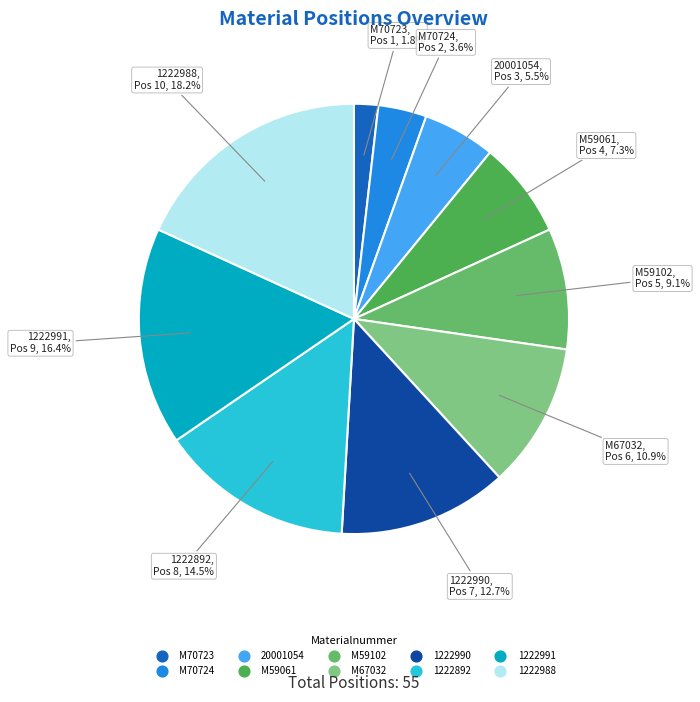

Count the number of slices in the pie.

10